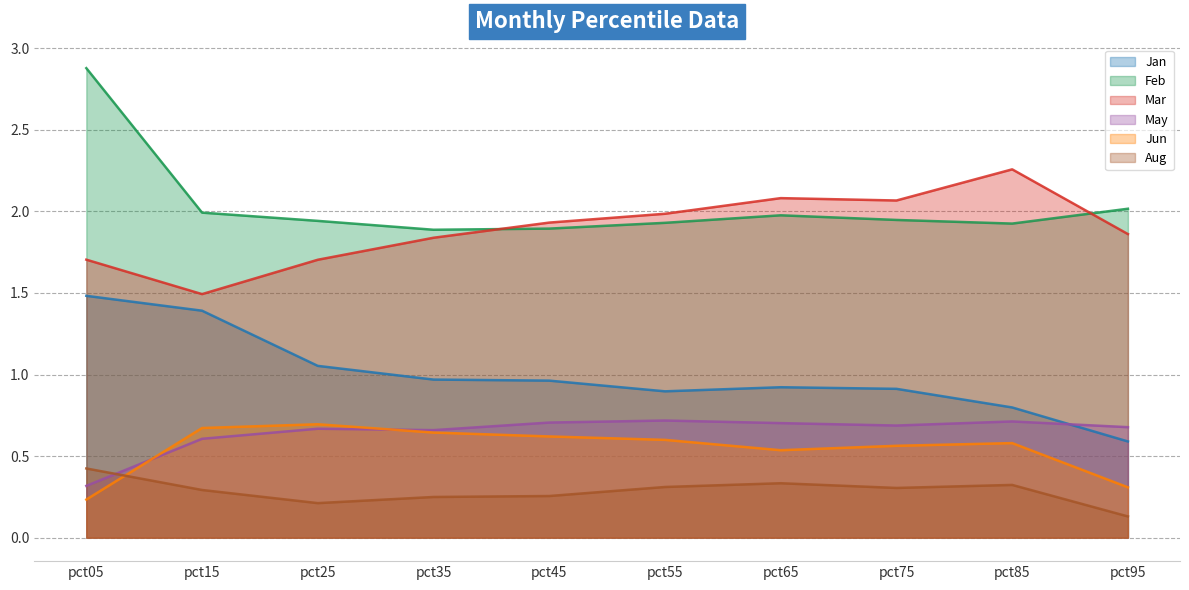

Which series has the largest total across all categories?

Feb